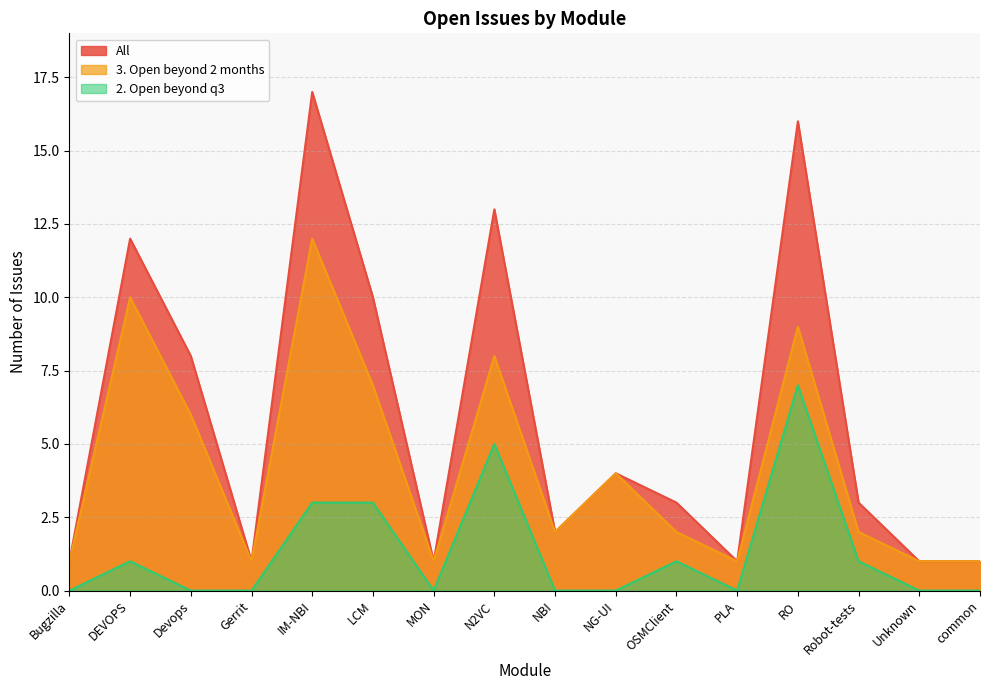

True or false: 2. Open beyond q3 and All intersect in this chart.

False